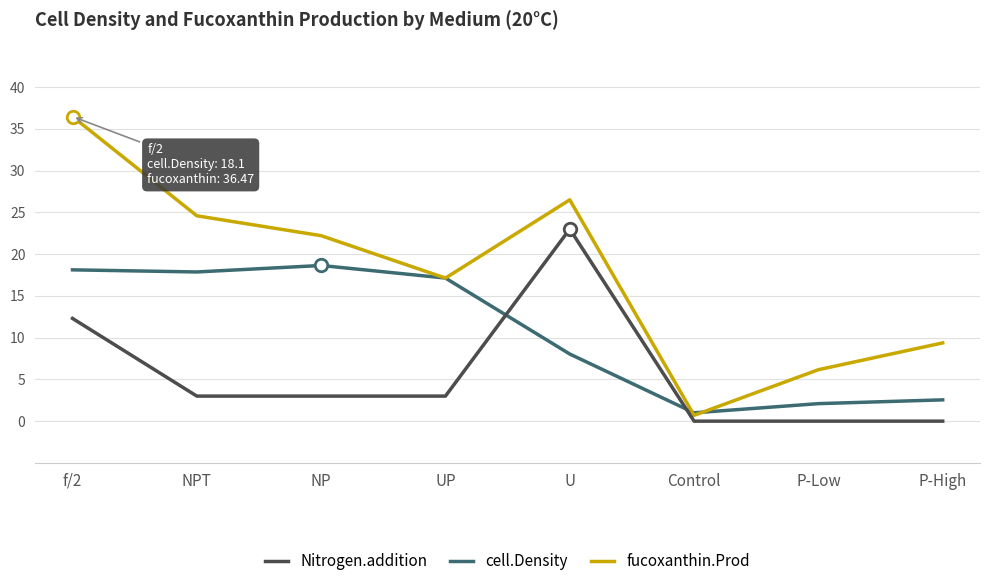

Which series changed the most between NP and UP?

fucoxanthin.Prod